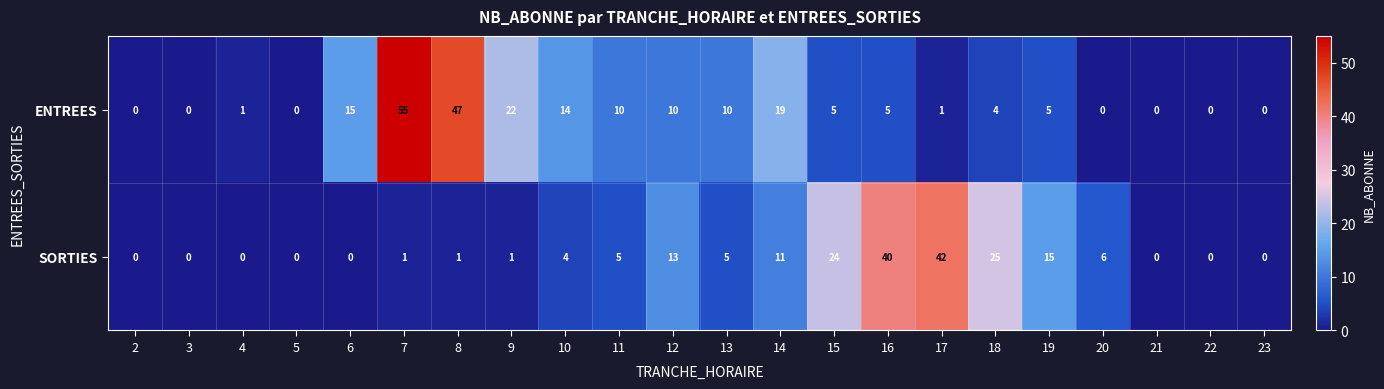

Rank the series at 6 from highest to lowest value.

ENTREES, SORTIES